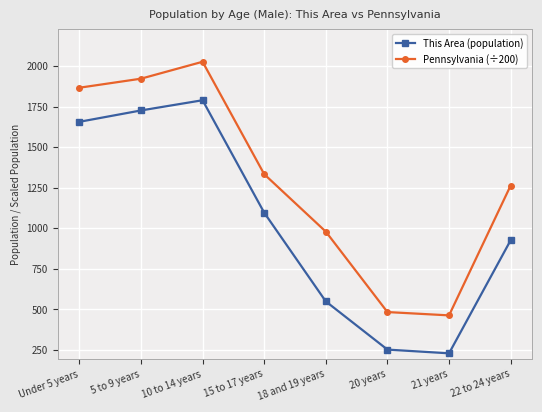

What is the sum of the Pennsylvania (÷200) values at 10 to 14 years and 20 years?

2509.5